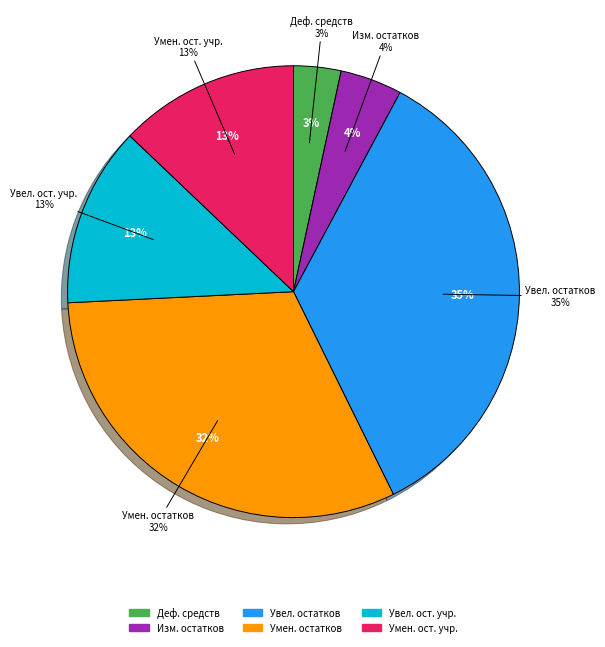

The уменьшение остатков средств, всего slice represents 45% of the pie. True or false?

False